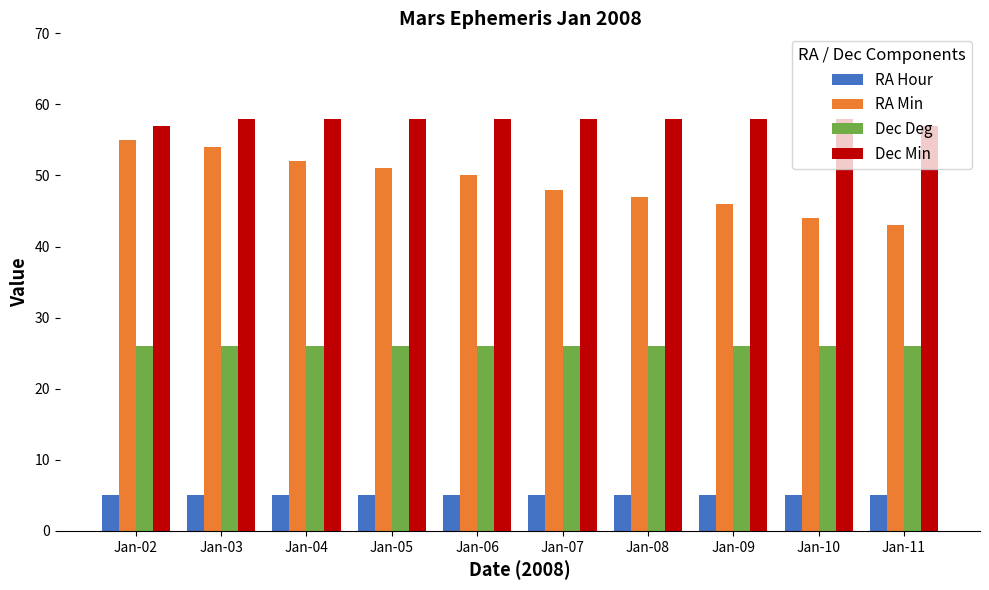

Reading right to left, extract all data points from this chart.

RA Hour: 5	5	5	5	5	5	5	5	5	5
RA Min: 43	44	46	47	48	50	51	52	54	55
Dec Deg: 26	26	26	26	26	26	26	26	26	26
Dec Min: 57	58	58	58	58	58	58	58	58	57